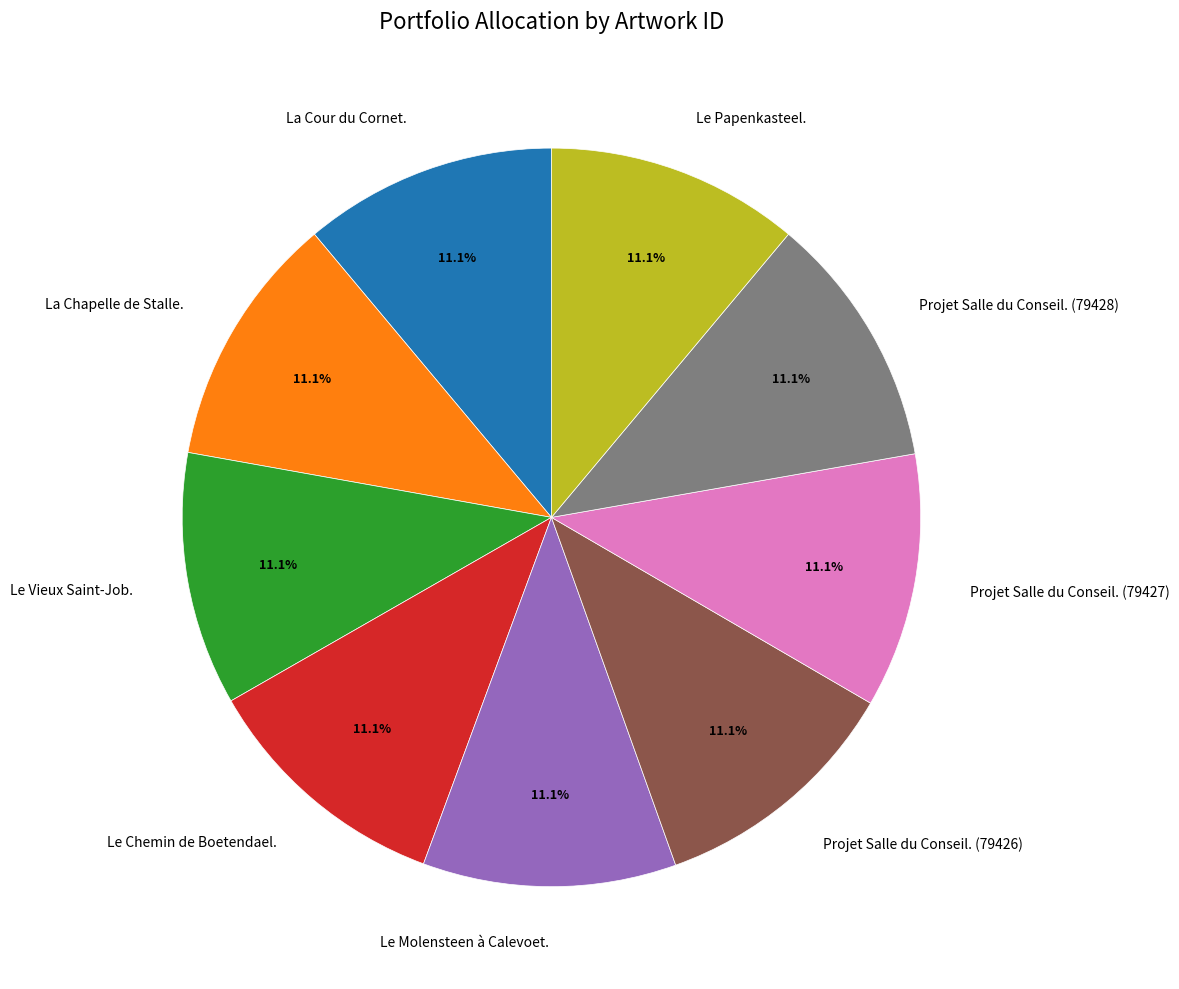

Count the number of slices in the pie.

9